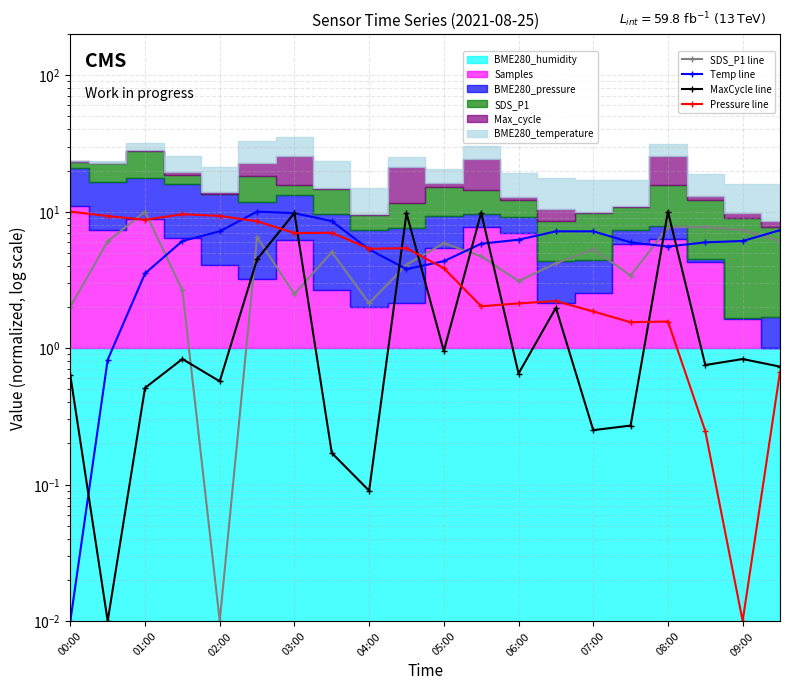

How many intersections are there between Pressure line and MaxCycle line?

7